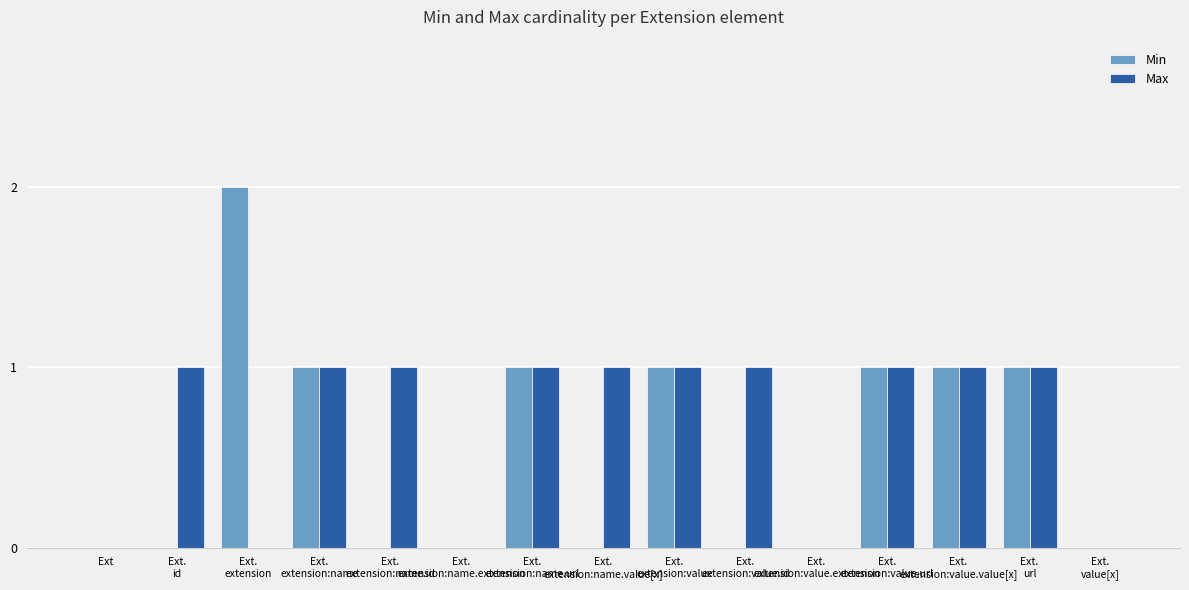

What is the sum of all Max values?

10